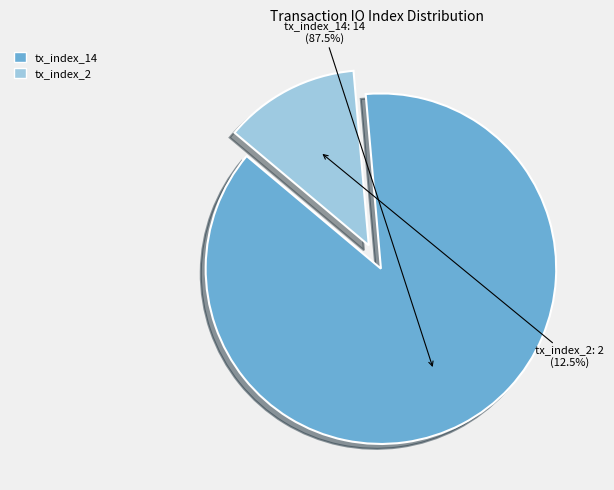

Approximately how many times larger is the value at tx_index_14 compared to tx_index_2?

7.0